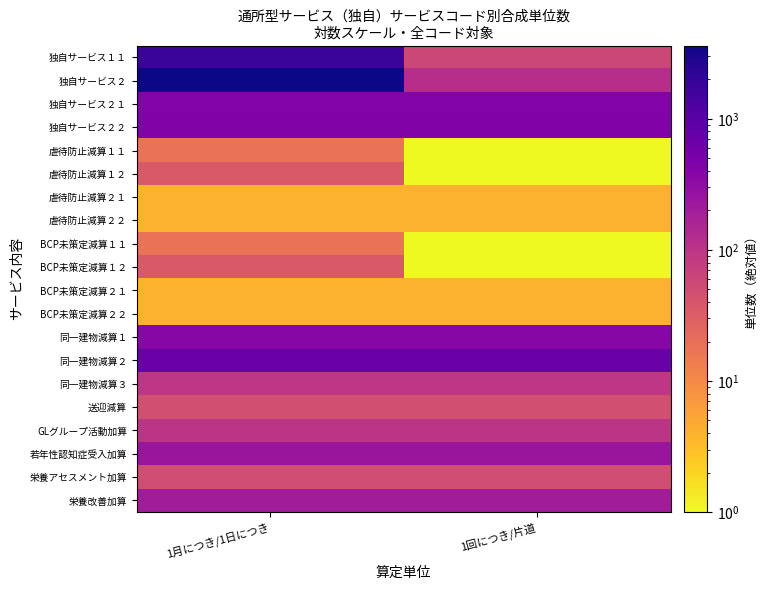

Reading right to left, transcribe all the data shown in this chart.

独自サービス１１: 1回につき/片道=59	1月につき/1日につき=1798
独自サービス２: 1回につき/片道=119	1月につき/1日につき=3621
独自サービス２１: 1回につき/片道=436	1月につき/1日につき=436
独自サービス２２: 1回につき/片道=447	1月につき/1日につき=447
虐待防止減算１１: 1回につき/片道=1	1月につき/1日につき=18
虐待防止減算１２: 1回につき/片道=1	1月につき/1日につき=36
虐待防止減算２１: 1回につき/片道=4	1月につき/1日につき=4
虐待防止減算２２: 1回につき/片道=4	1月につき/1日につき=4
BCP未策定減算１１: 1回につき/片道=1	1月につき/1日につき=18
BCP未策定減算１２: 1回につき/片道=1	1月につき/1日につき=36
BCP未策定減算２１: 1回につき/片道=4	1月につき/1日につき=4
BCP未策定減算２２: 1回につき/片道=4	1月につき/1日につき=4
同一建物減算１: 1回につき/片道=376	1月につき/1日につき=376
同一建物減算２: 1回につき/片道=752	1月につき/1日につき=752
同一建物減算３: 1回につき/片道=94	1月につき/1日につき=94
送迎減算: 1回につき/片道=47	1月につき/1日につき=47
GLグループ活動加算: 1回につき/片道=100	1月につき/1日につき=100
若年性認知症受入加算: 1回につき/片道=240	1月につき/1日につき=240
栄養アセスメント加算: 1回につき/片道=50	1月につき/1日につき=50
栄養改善加算: 1回につき/片道=200	1月につき/1日につき=200